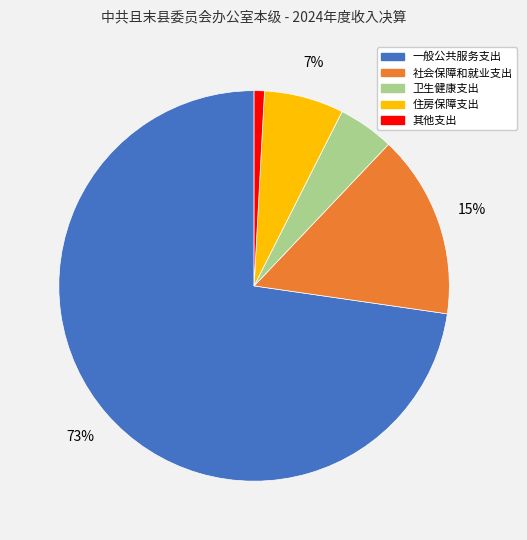

What is the largest slice in the pie chart?

一般公共服务支出